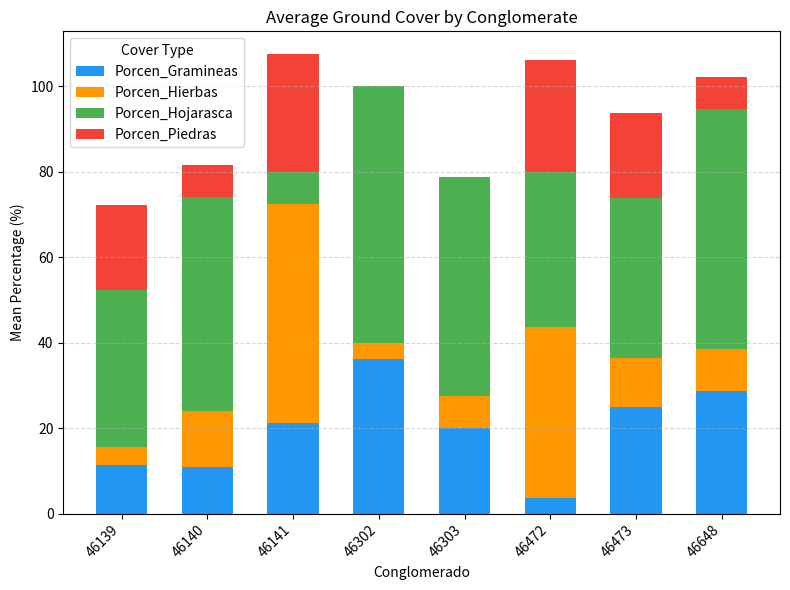

What is the sum of all Porcen_Gramineas values?

157.3